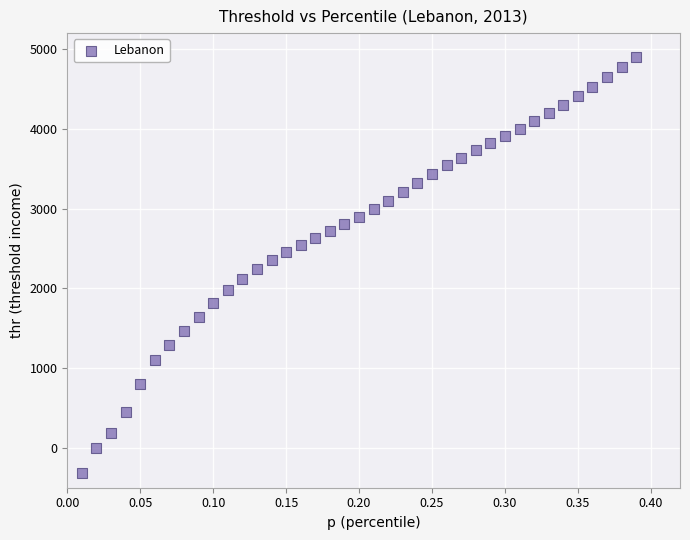

What is the range of Y values (max minus min)?

5206.5